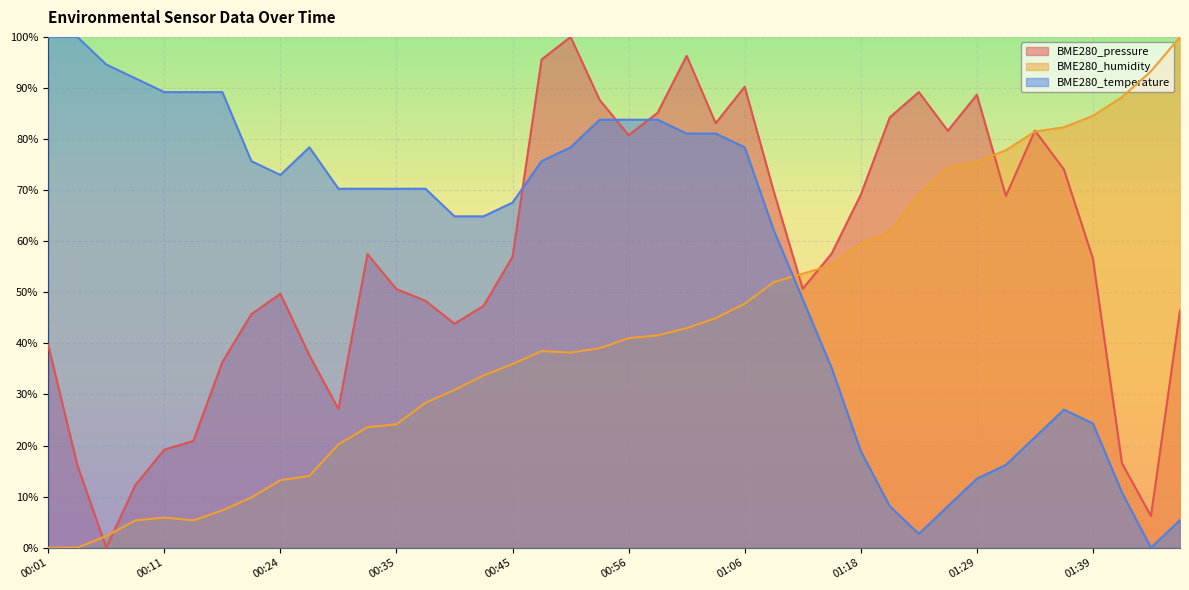

True or false: BME280_temperature has more than 1 points higher than both neighbors.

True